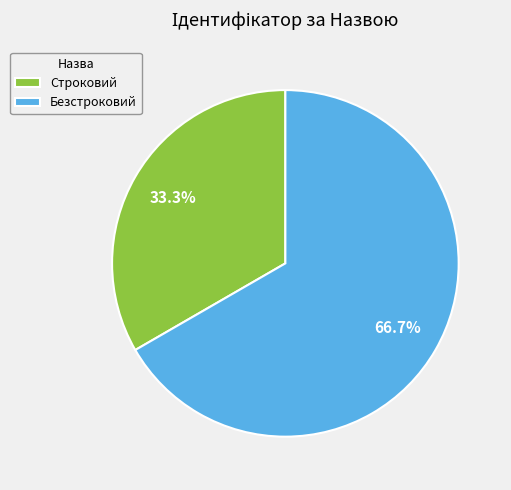

How many slices are in this pie chart?

2